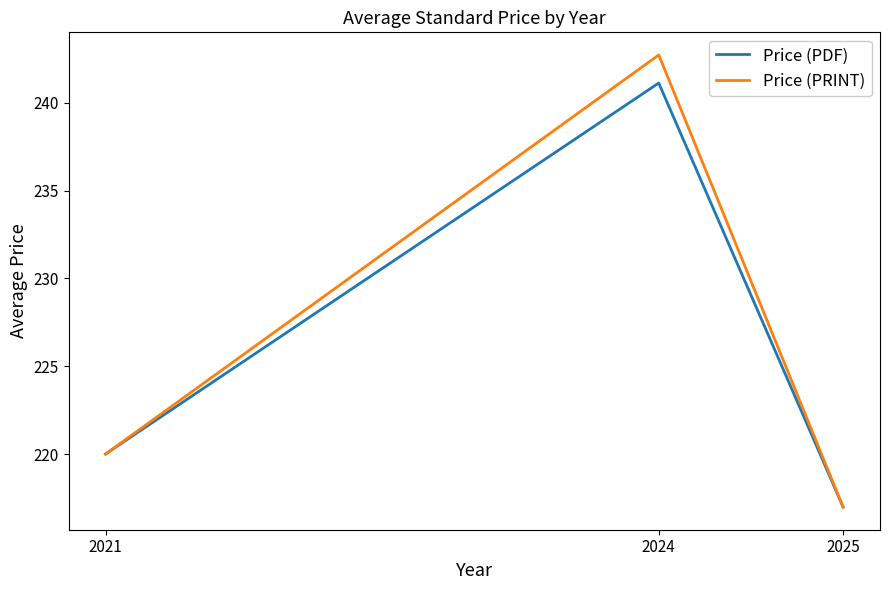

Read the Price (PDF) value at 2025.

217.0